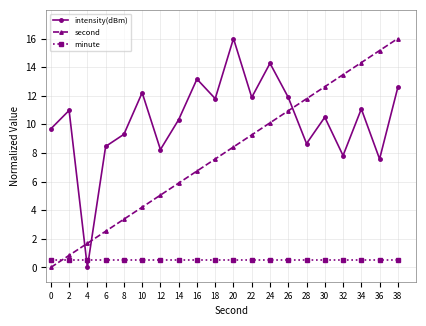

Reading left to right, extract all data points from this chart.

intensity(dBm): 9.7	11.0	0.0	8.5	9.3	12.2	8.2	10.3	13.2	11.8	16.0	11.9	14.3	11.9	8.7	10.5	7.8	11.1	7.6	12.6
second: 0.0	0.8	1.7	2.5	3.4	4.2	5.1	5.9	6.7	7.6	8.4	9.3	10.1	10.9	11.8	12.6	13.5	14.3	15.2	16.0
minute: 0.5	0.5	0.5	0.5	0.5	0.5	0.5	0.5	0.5	0.5	0.5	0.5	0.5	0.5	0.5	0.5	0.5	0.5	0.5	0.5